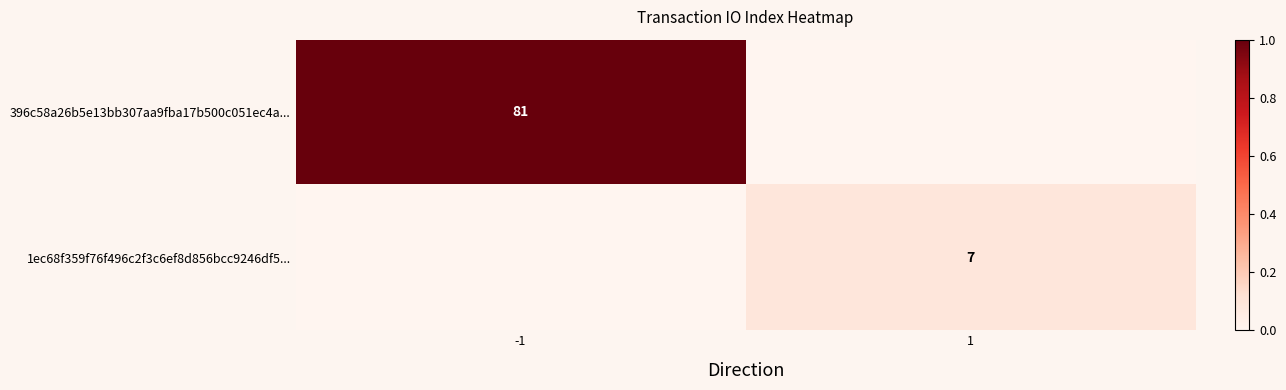

True or false: 396c58a26b5e13bb307aa9fba17b500c051ec4a... has a value of 1.4 at -1.

False